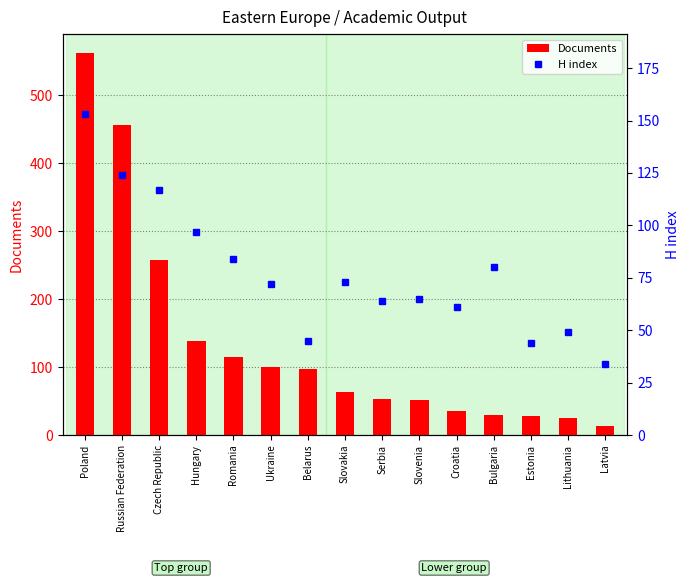

Which has a higher value, Poland or Czech Republic?

Poland